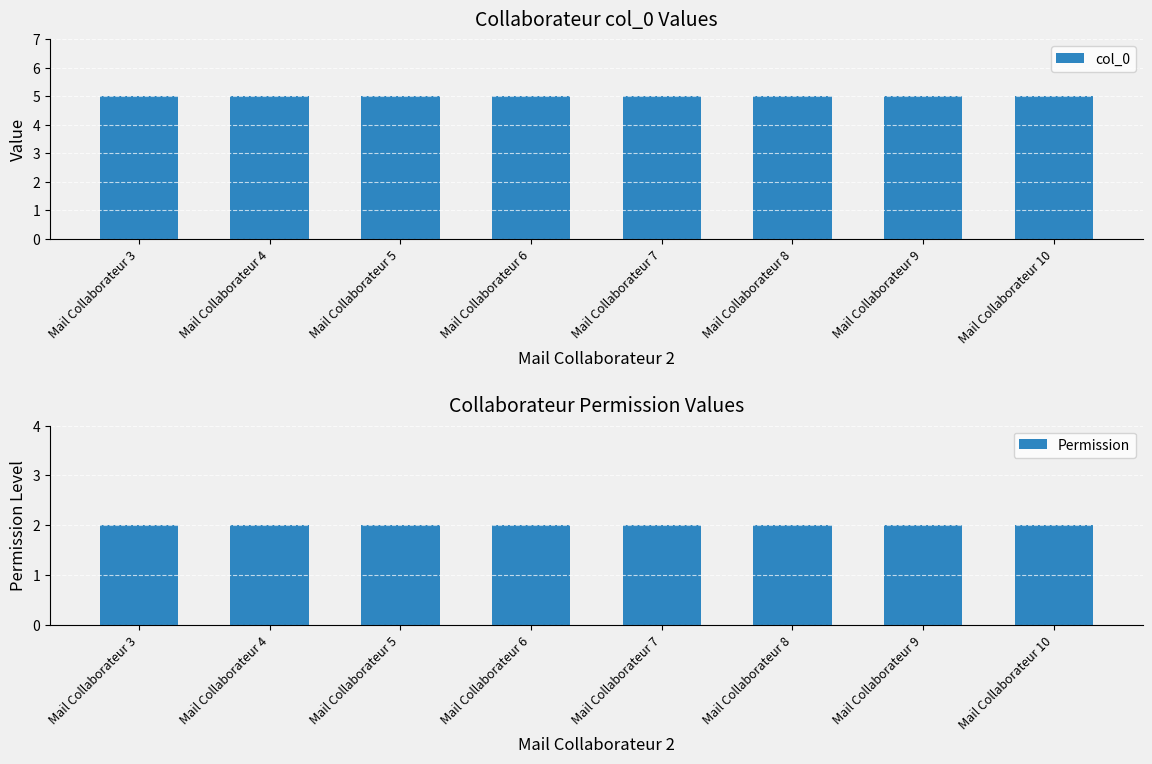

Reading right to left, list all the values displayed in this chart.

col_0: Mail Collaborateur 10=5	Mail Collaborateur 9=5	Mail Collaborateur 8=5	Mail Collaborateur 7=5	Mail Collaborateur 6=5	Mail Collaborateur 5=5	Mail Collaborateur 4=5	Mail Collaborateur 3=5
Permission: Mail Collaborateur 10=2	Mail Collaborateur 9=2	Mail Collaborateur 8=2	Mail Collaborateur 7=2	Mail Collaborateur 6=2	Mail Collaborateur 5=2	Mail Collaborateur 4=2	Mail Collaborateur 3=2